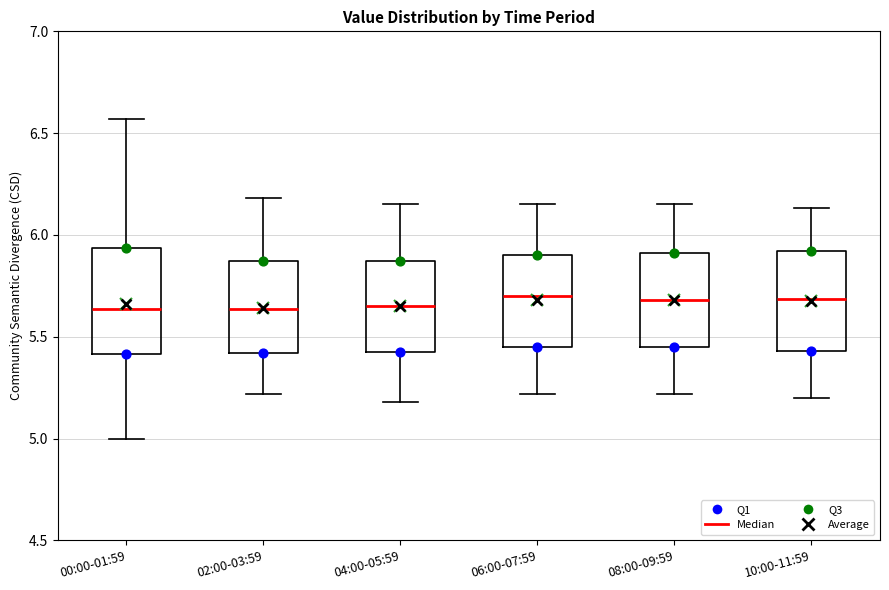

Where does the lower whisker of the box for 08:00-09:59 end on the y-axis? The values are not printed on the chart, so give them approximately, as read against the axis.

5.20